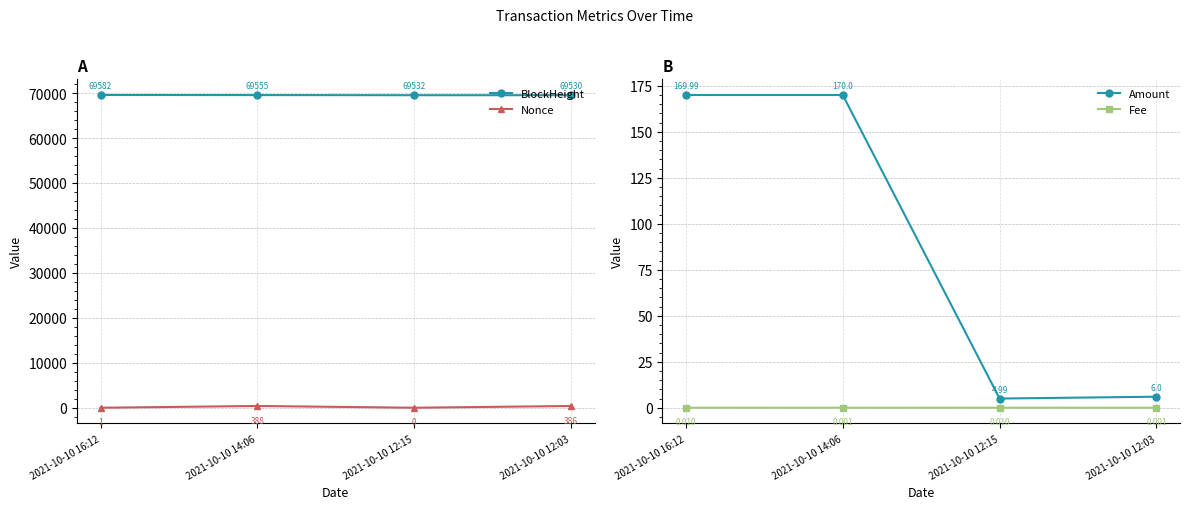

Is it true that BlockHeight equals 69530.0 at 2021-10-10 12:03?

True